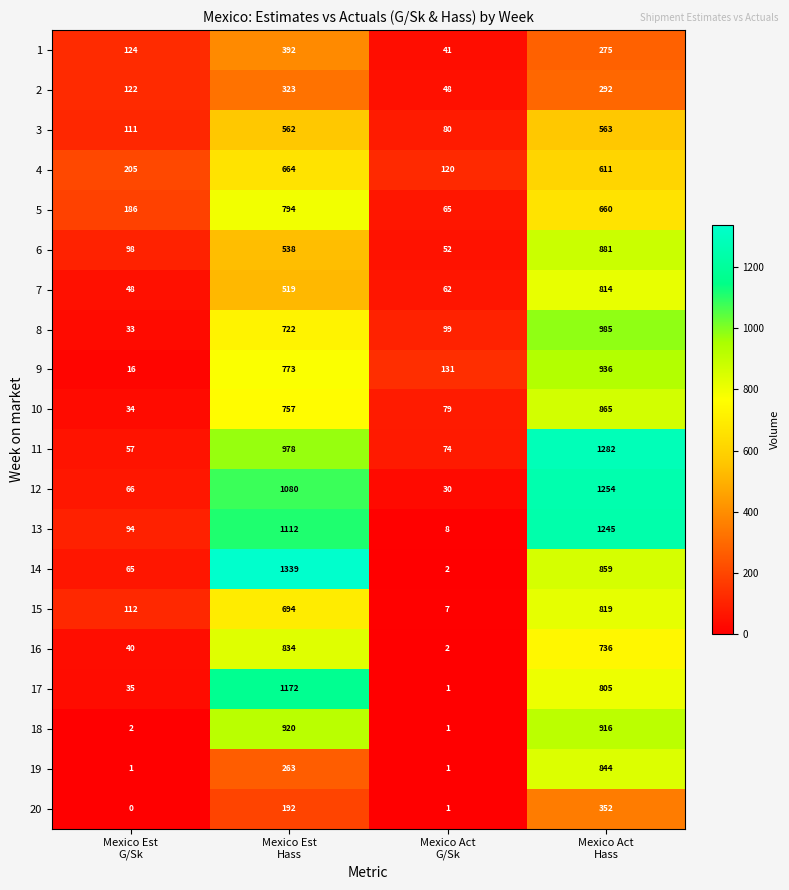

What is the minimum value for 6?

52